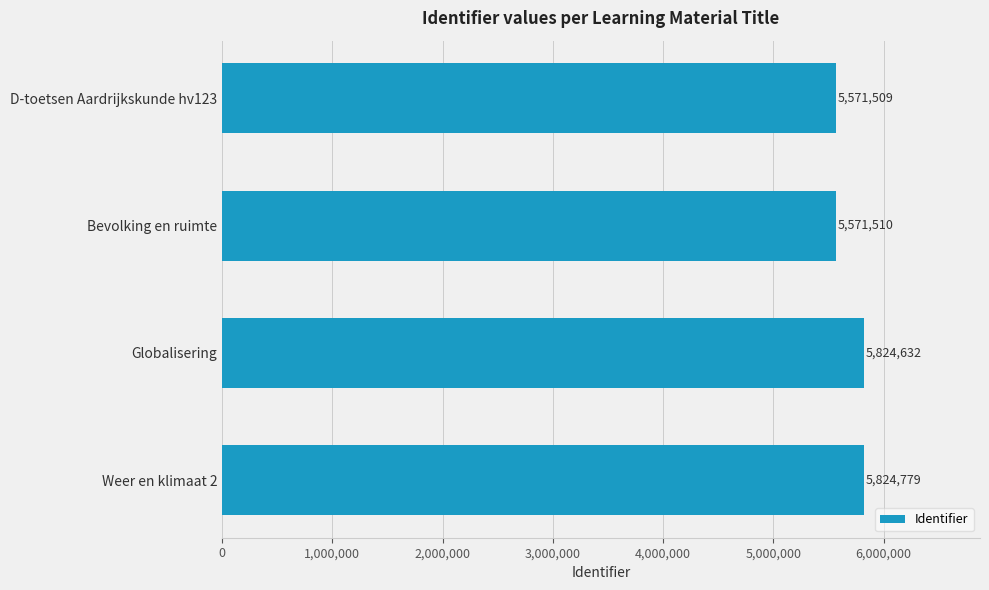

What value does the data have at Weer en klimaat 2, to the nearest 10?

5824780